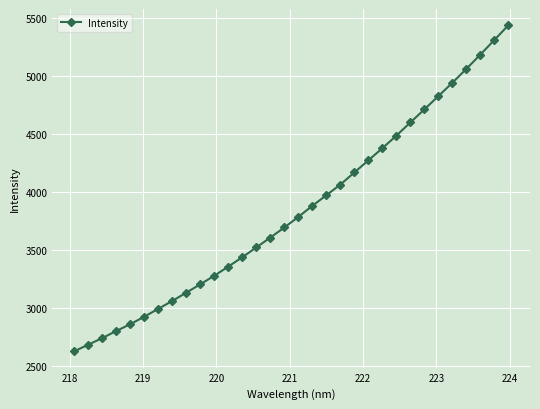

What is the value of the 22nd point from the left?

4276.2